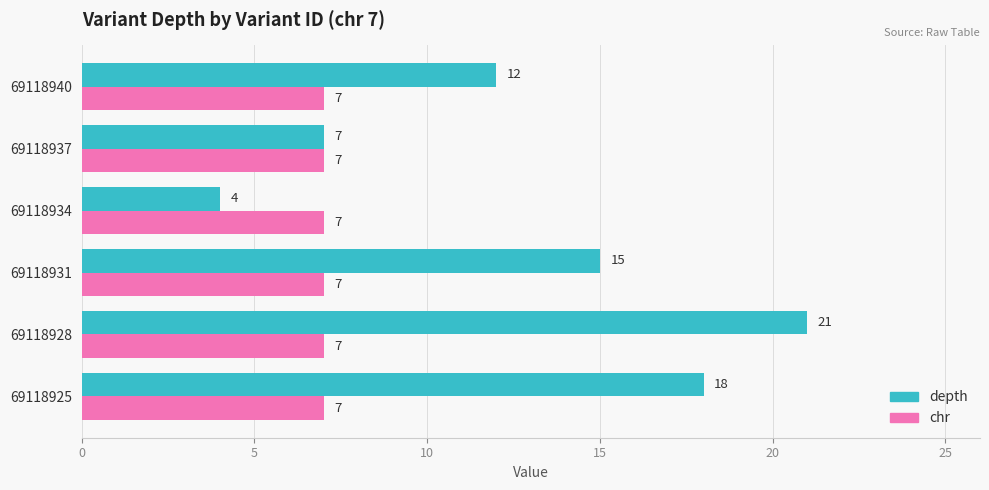

What is the sum of all depth values?

77